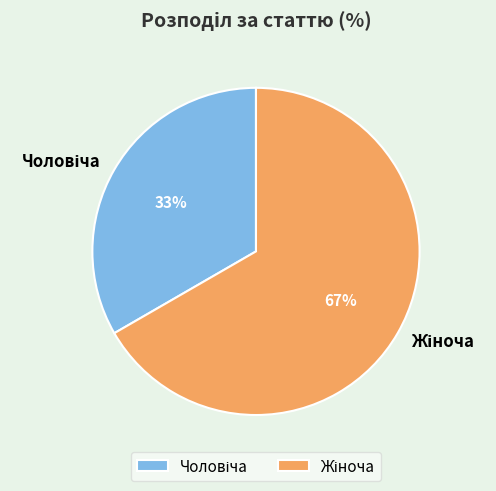

To the nearest percent, what is the average slice percentage?

50%